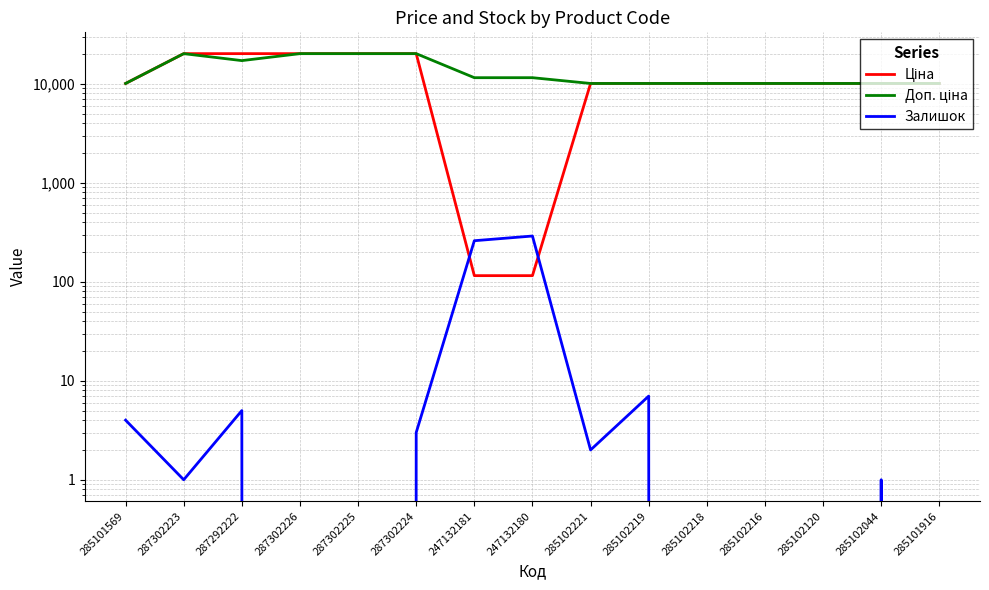

What is the difference between the second highest and minimum values in the Залишок series?

260.0